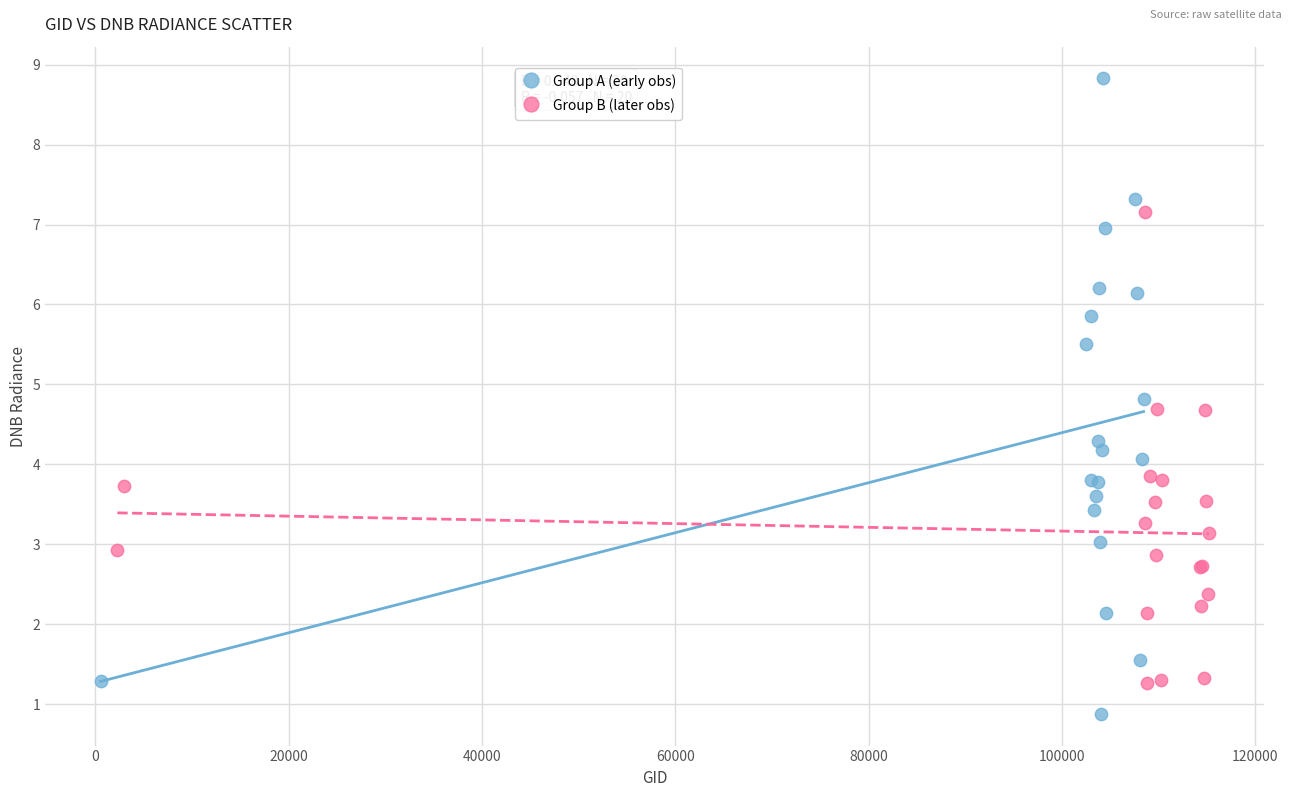

Which series reaches the minimum Y coordinate?

Group A (early obs)